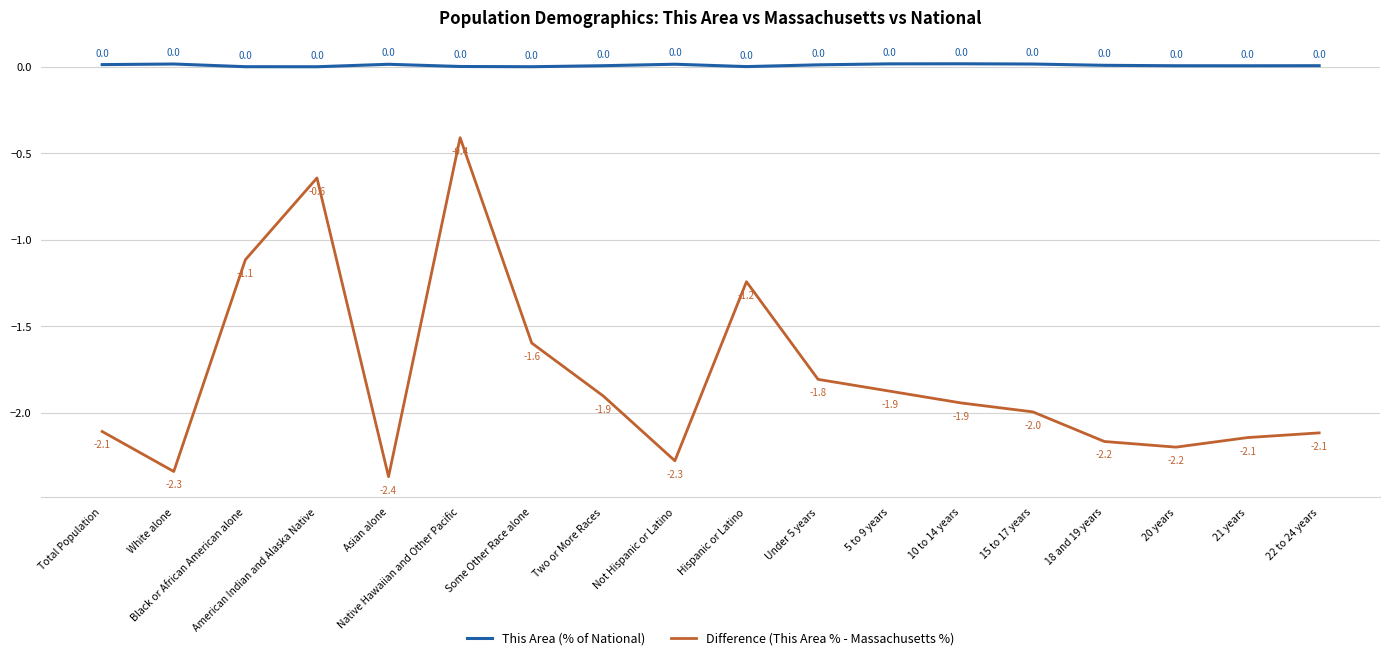

What is the difference between the Difference (This Area % - Massachusetts %) values at Some Other Race alone and Not Hispanic or Latino?

0.7